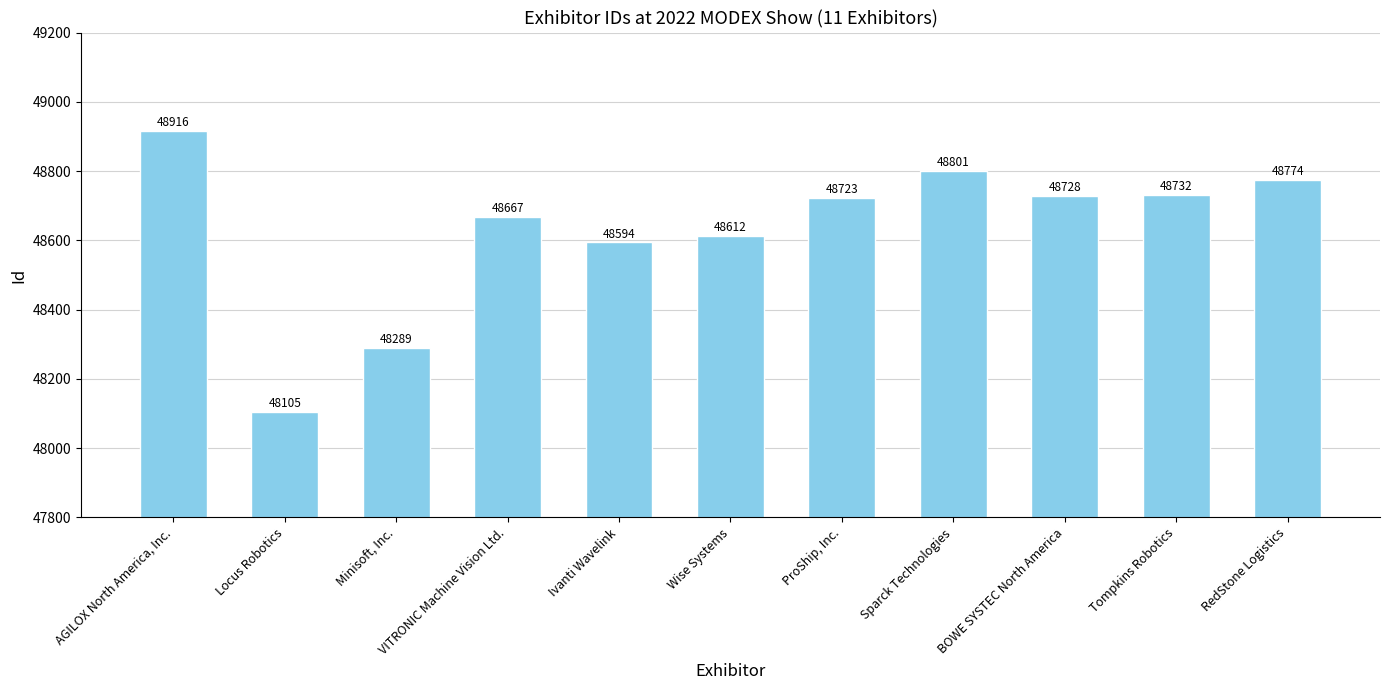

Where does the data first go above 48723?

AGILOX North America, Inc.